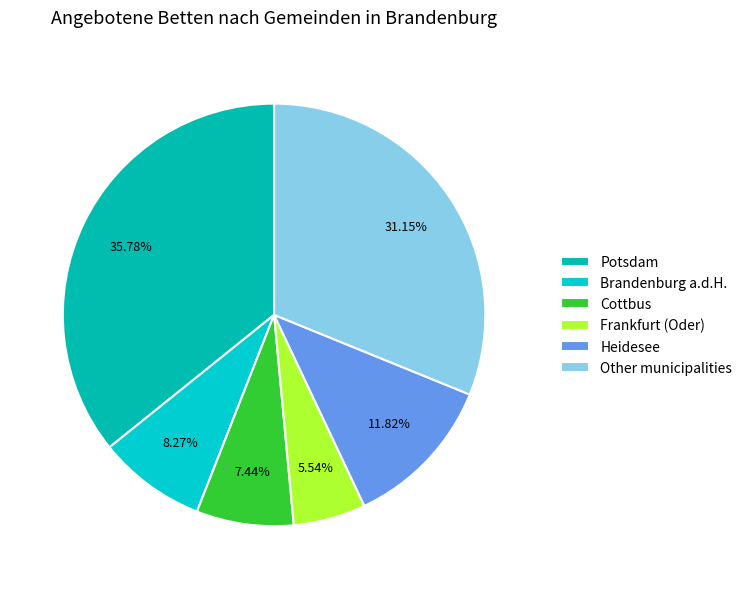

Is there any slice that represents more than half of the pie?

No